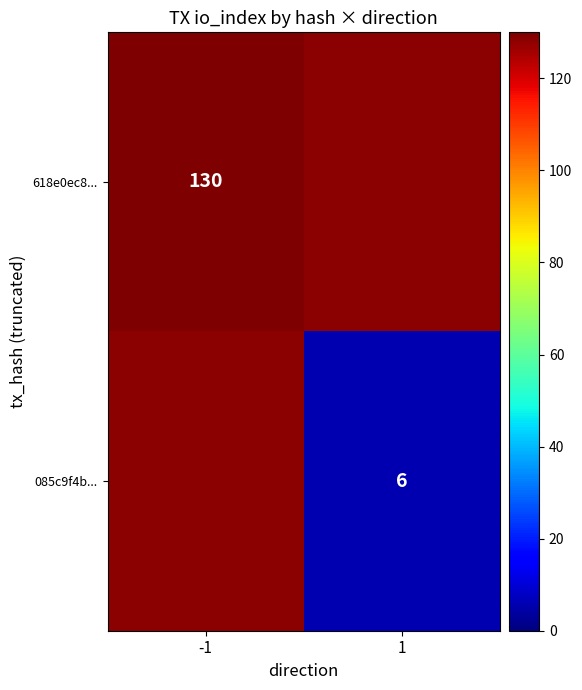

Is it true that 085c9f4b... equals 6 at 1?

True